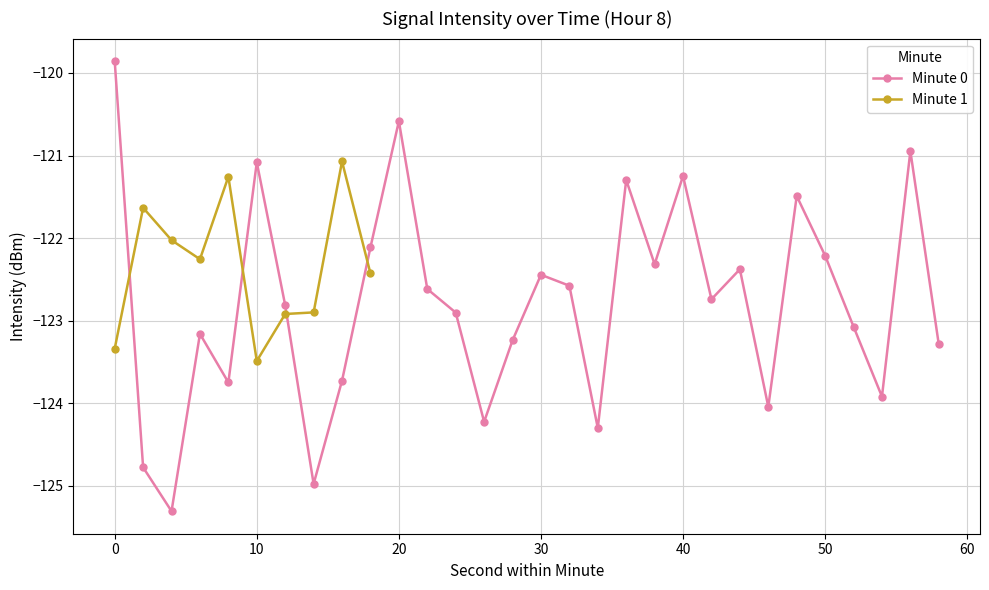

In Minute 0, how many points are lower than both neighbors (excluding endpoints)?

9